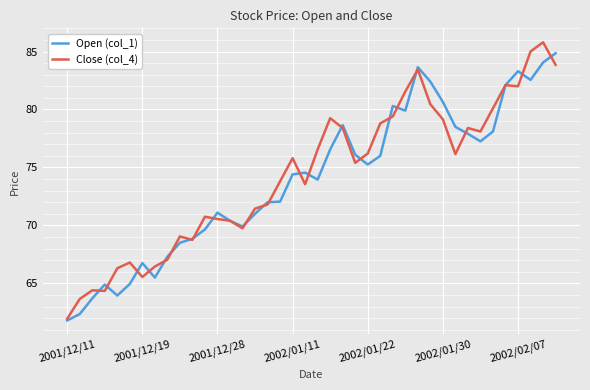

What is the value of the Close (col_4) point at the 31st from the left?

79.2